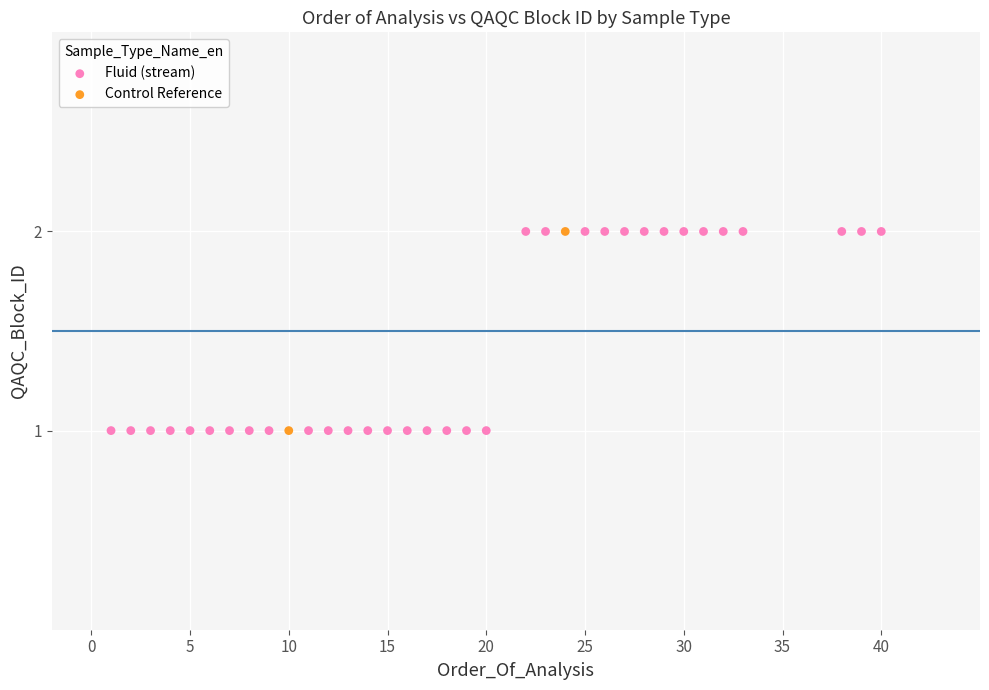

What are all the series names shown in the legend?

Fluid (stream), Control Reference